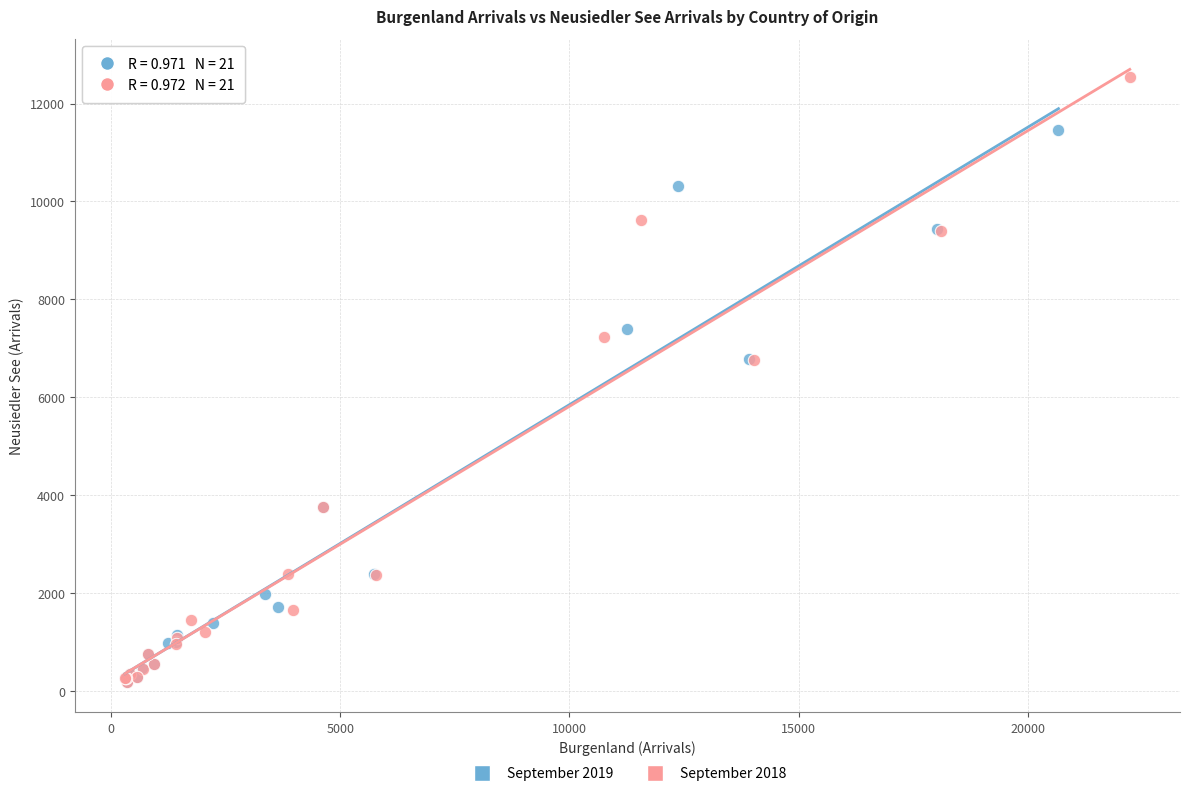

Which series has the widest spread of Y values?

September 2018